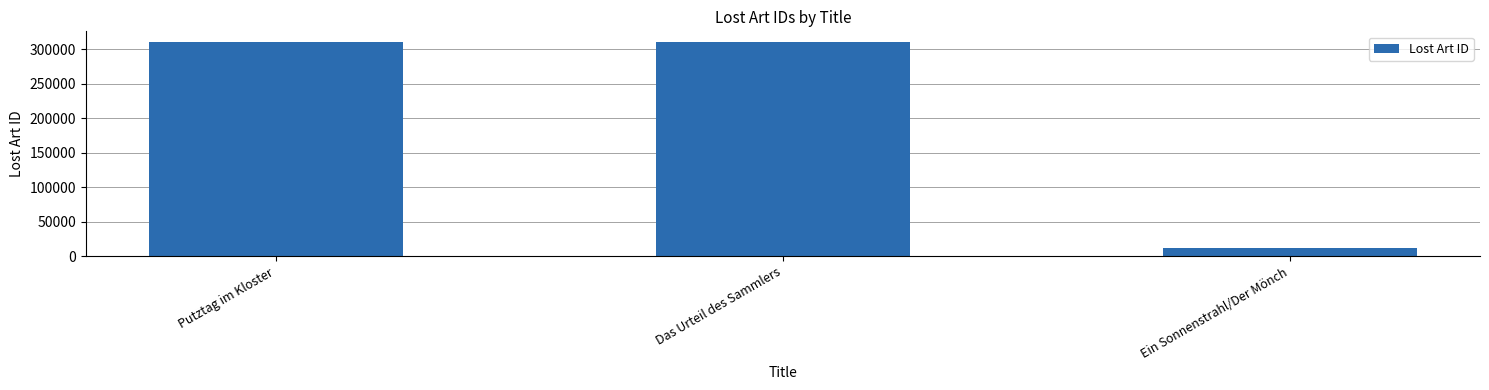

What is the change in value from Das Urteil des Sammlers to Ein Sonnenstrahl/Der Mönch?

-298065